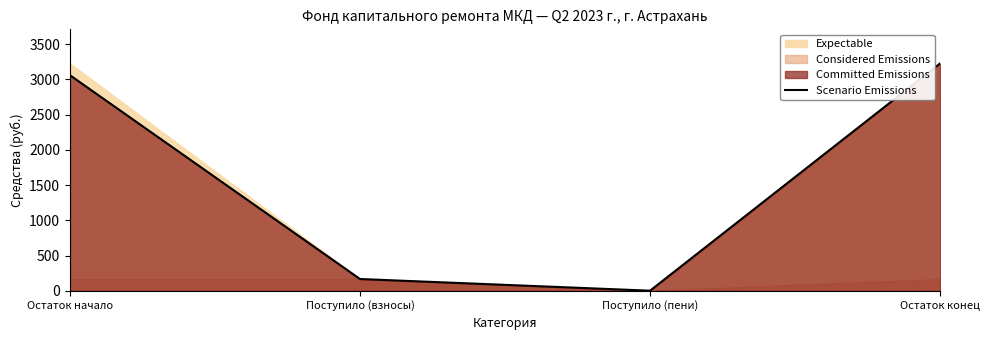

What value does the data have at Поступило (пени)?

1.5